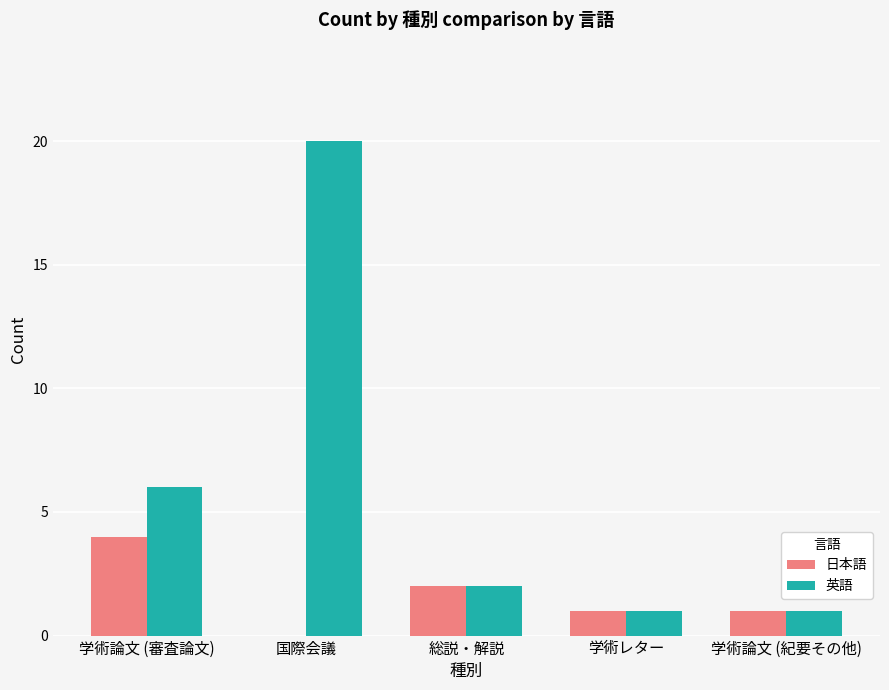

Is it true that 英語 equals 10 at 学術論文 (審査論文)?

False